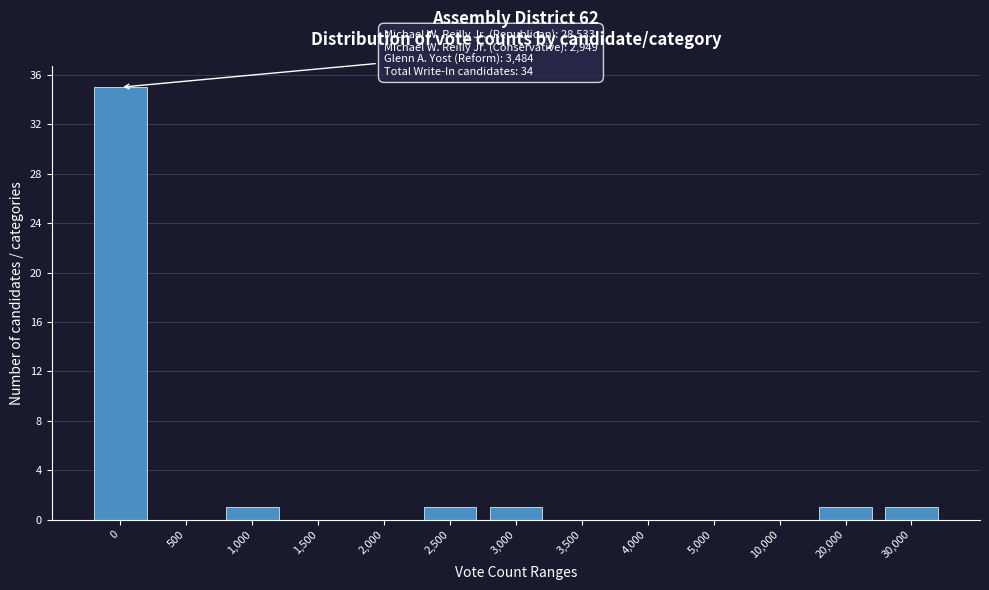

Reading left to right, transcribe all the data shown in this chart.

0=35	500=0	1,000=1	1,500=0	2,000=0	2,500=1	3,000=1	3,500=0	4,000=0	5,000=0	10,000=0	20,000=1	30,000=1